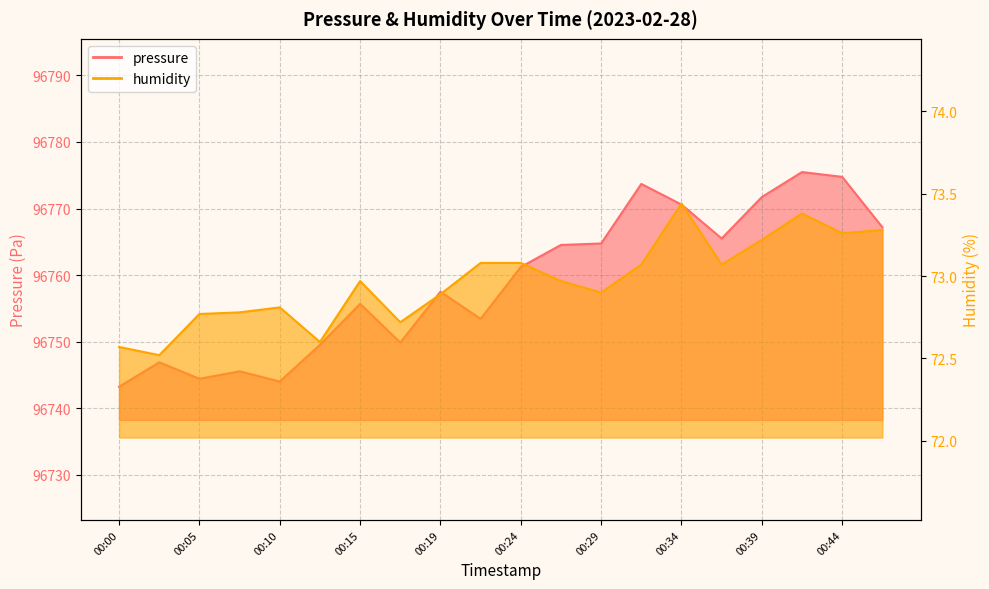

What is the difference between the maximum and minimum values in the humidity series?

0.9